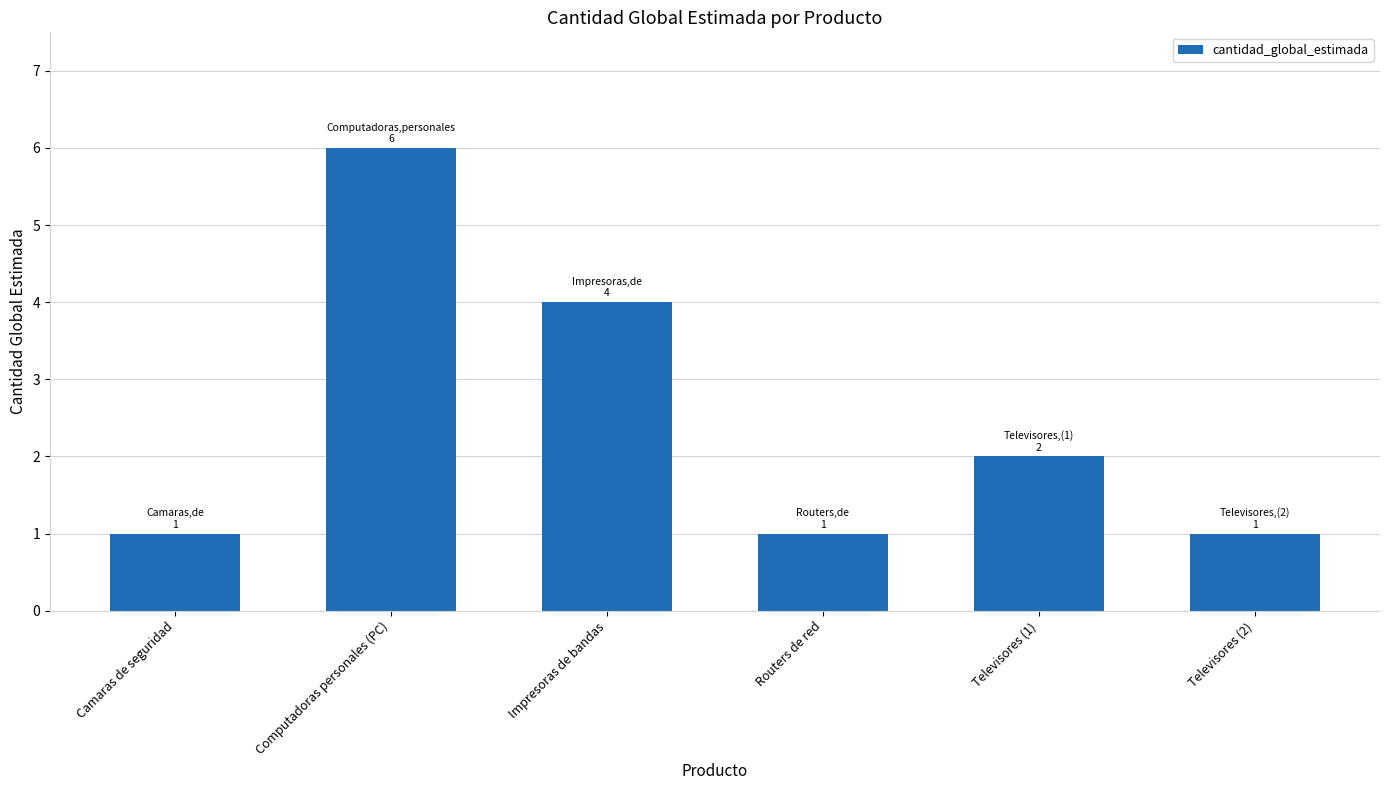

Read the value at Computadoras personales (PC).

6